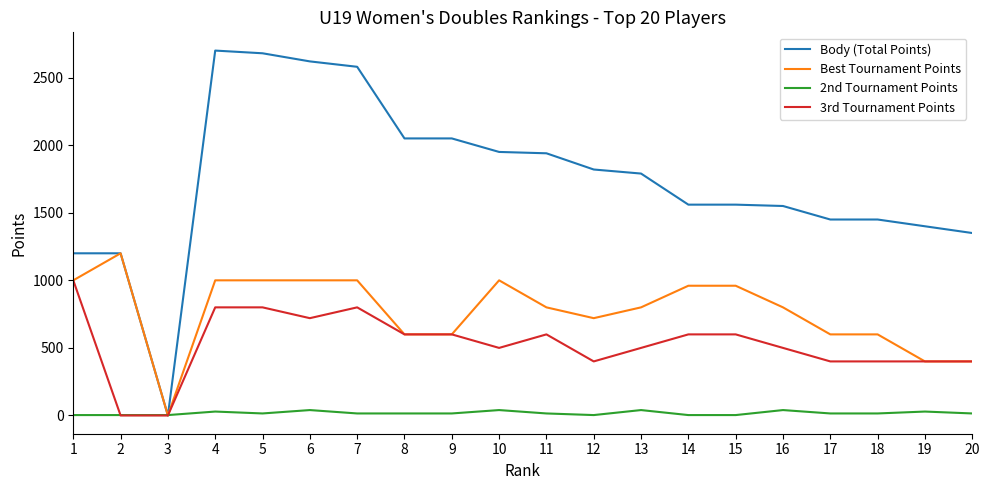

What is the difference between the highest and lowest values at 15?

1557